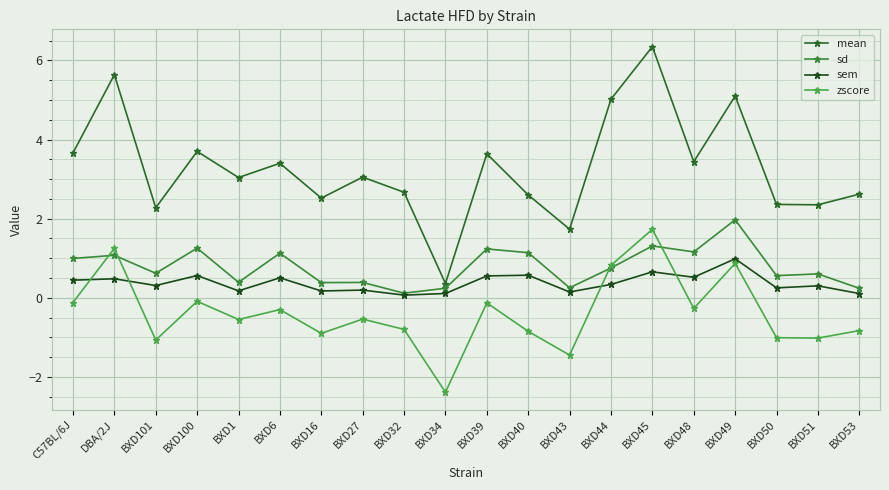

Reading left to right, extract all data points from this chart.

mean: C57BL/6J=3.7	DBA/2J=5.6	BXD101=2.3	BXD100=3.7	BXD1=3.0	BXD6=3.4	BXD16=2.5	BXD27=3.0	BXD32=2.7	BXD34=0.4	BXD39=3.6	BXD40=2.6	BXD43=1.7	BXD44=5.0	BXD45=6.3	BXD48=3.4	BXD49=5.1	BXD50=2.4	BXD51=2.4	BXD53=2.6
sd: C57BL/6J=1.0	DBA/2J=1.1	BXD101=0.6	BXD100=1.3	BXD1=0.4	BXD6=1.1	BXD16=0.4	BXD27=0.4	BXD32=0.1	BXD34=0.2	BXD39=1.2	BXD40=1.1	BXD43=0.3	BXD44=0.8	BXD45=1.3	BXD48=1.2	BXD49=2.0	BXD50=0.6	BXD51=0.6	BXD53=0.2
sem: C57BL/6J=0.4	DBA/2J=0.5	BXD101=0.3	BXD100=0.6	BXD1=0.2	BXD6=0.5	BXD16=0.2	BXD27=0.2	BXD32=0.1	BXD34=0.1	BXD39=0.6	BXD40=0.6	BXD43=0.1	BXD44=0.3	BXD45=0.7	BXD48=0.5	BXD49=1.0	BXD50=0.3	BXD51=0.3	BXD53=0.1
zscore: C57BL/6J=-0.1	DBA/2J=1.2	BXD101=-1.1	BXD100=-0.1	BXD1=-0.6	BXD6=-0.3	BXD16=-0.9	BXD27=-0.5	BXD32=-0.8	BXD34=-2.4	BXD39=-0.1	BXD40=-0.8	BXD43=-1.4	BXD44=0.8	BXD45=1.7	BXD48=-0.3	BXD49=0.9	BXD50=-1.0	BXD51=-1.0	BXD53=-0.8